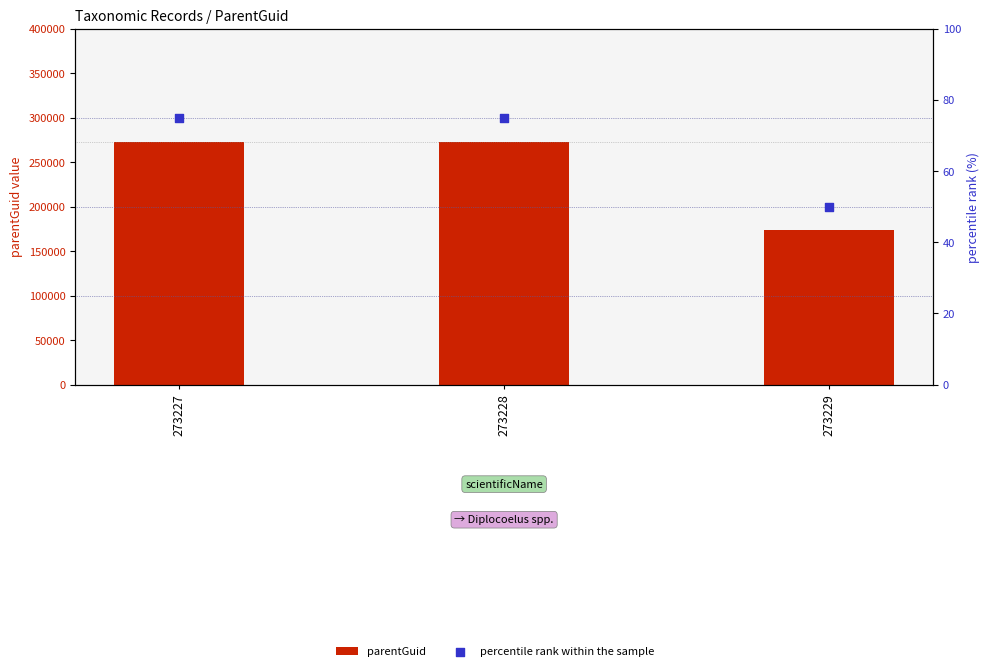

Is the value of percentile rank within the sample at 273227 greater than the value of parentGuid at 273227?

No